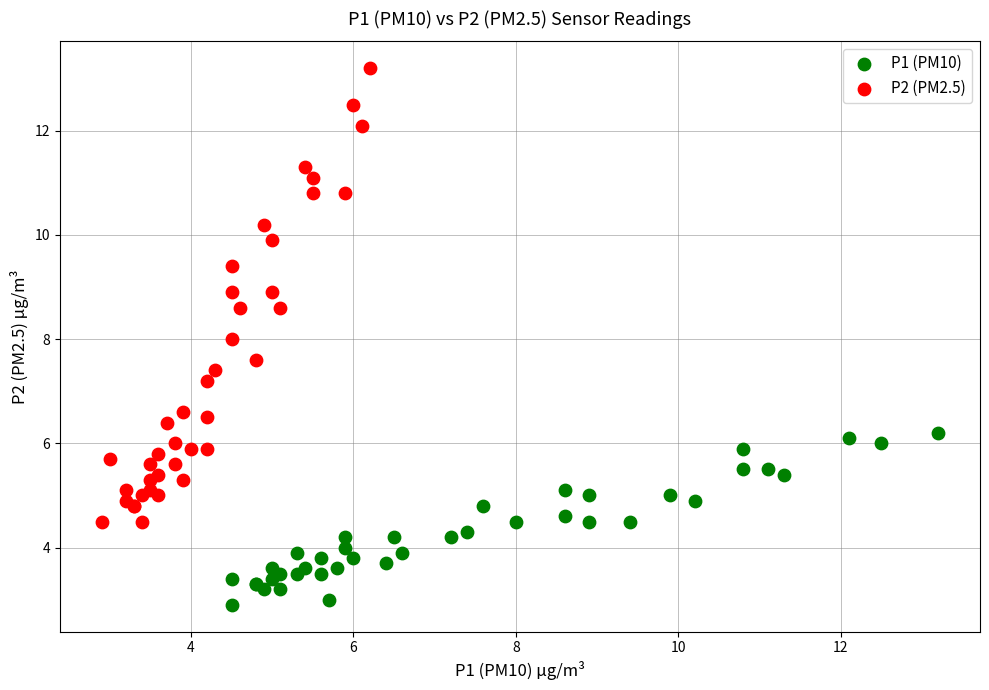

Which series has the widest spread of Y values?

P2 (PM2.5)